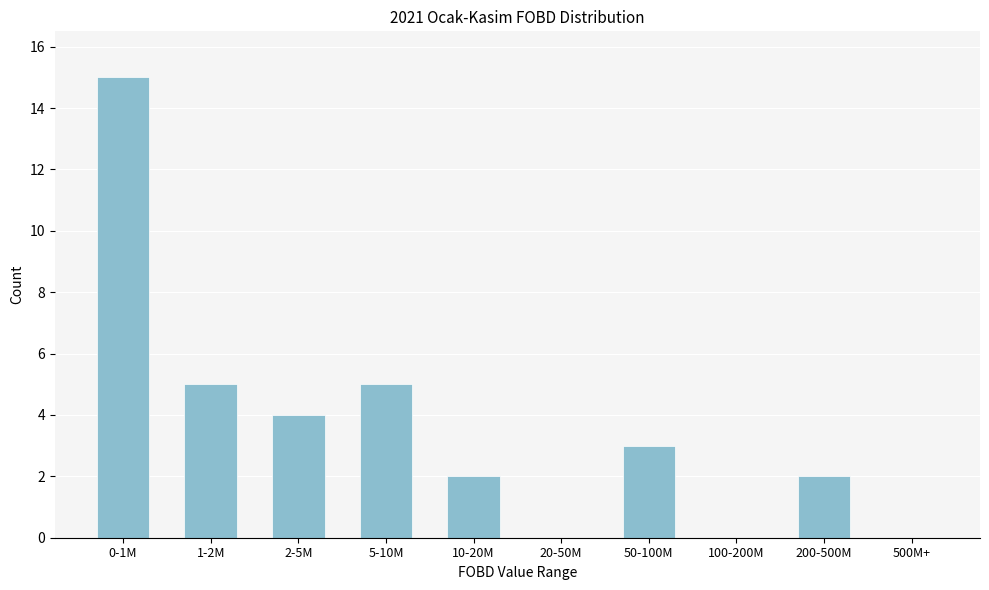

Reading left to right, extract all data points from this chart.

0-1M=15	1-2M=5	2-5M=4	5-10M=5	10-20M=2	20-50M=0	50-100M=3	100-200M=0	200-500M=2	500M+=0